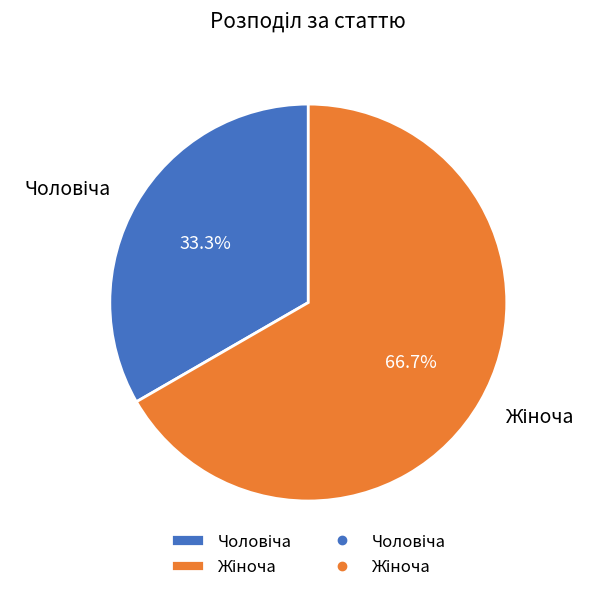

Is there a majority slice in this chart?

Yes